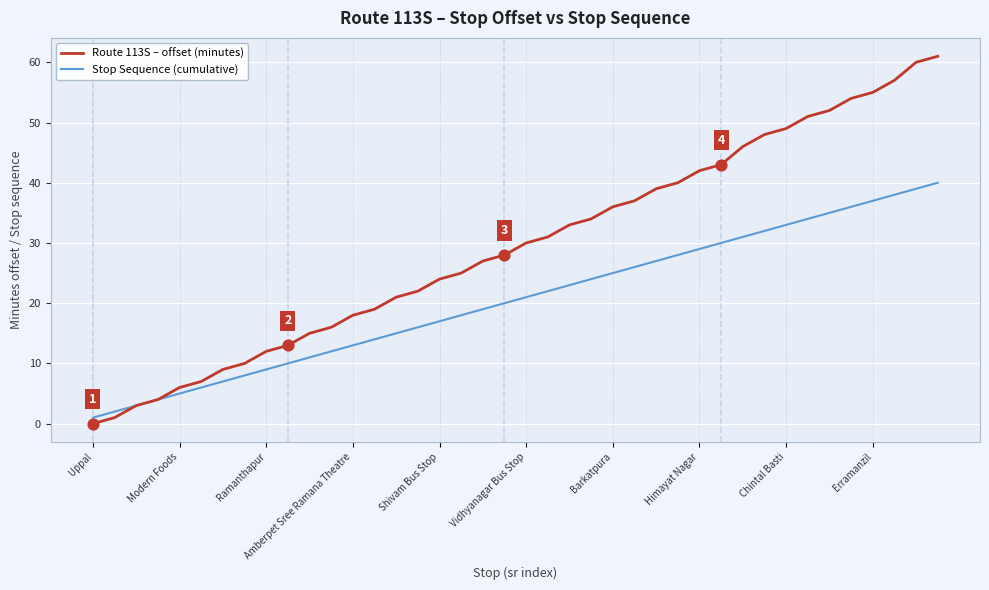

What are all the series names shown in the legend?

Route 113S – offset (minutes), Stop Sequence (cumulative)